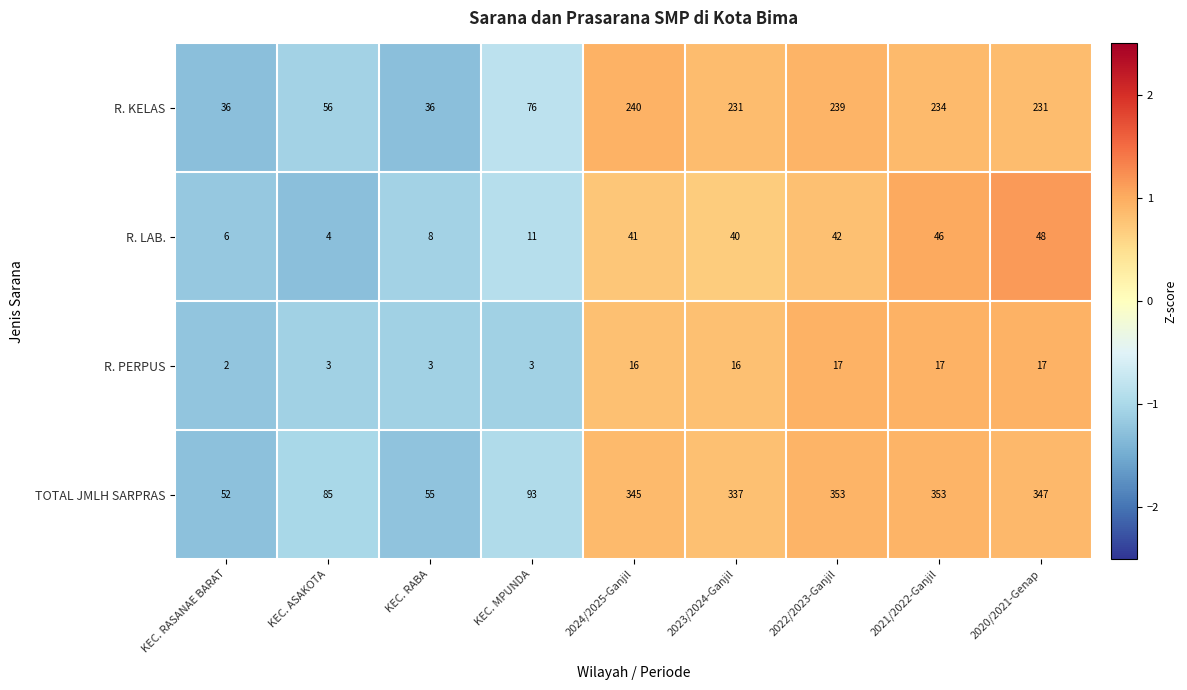

How many distinct data groups are displayed?

4